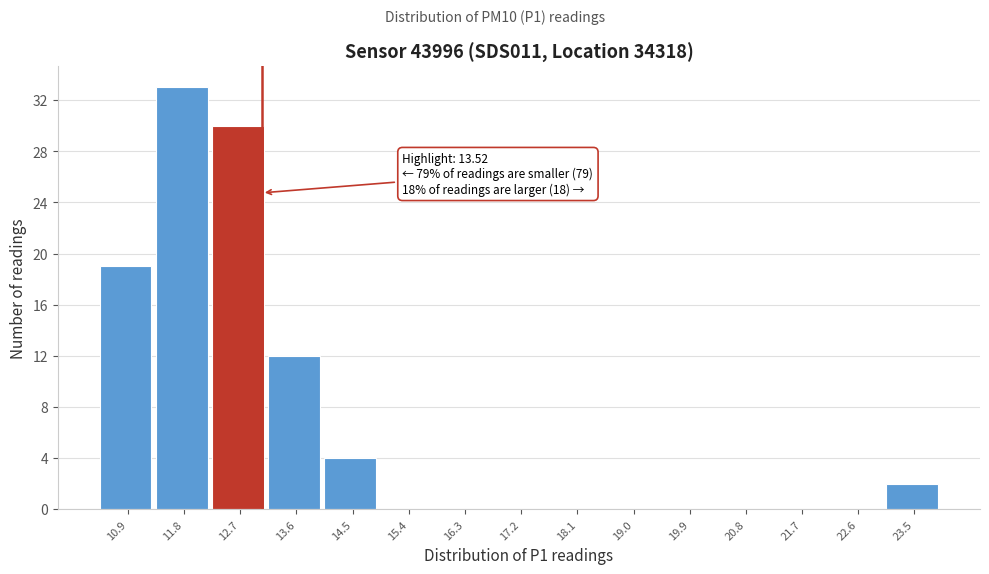

Reading left to right, what are all the values shown in this chart?

10.9=19	11.8=33	12.7=30	13.6=12	14.5=4	15.4=0	16.3=0	17.2=0	18.1=0	19.0=0	19.9=0	20.8=0	21.7=0	22.6=0	23.5=2